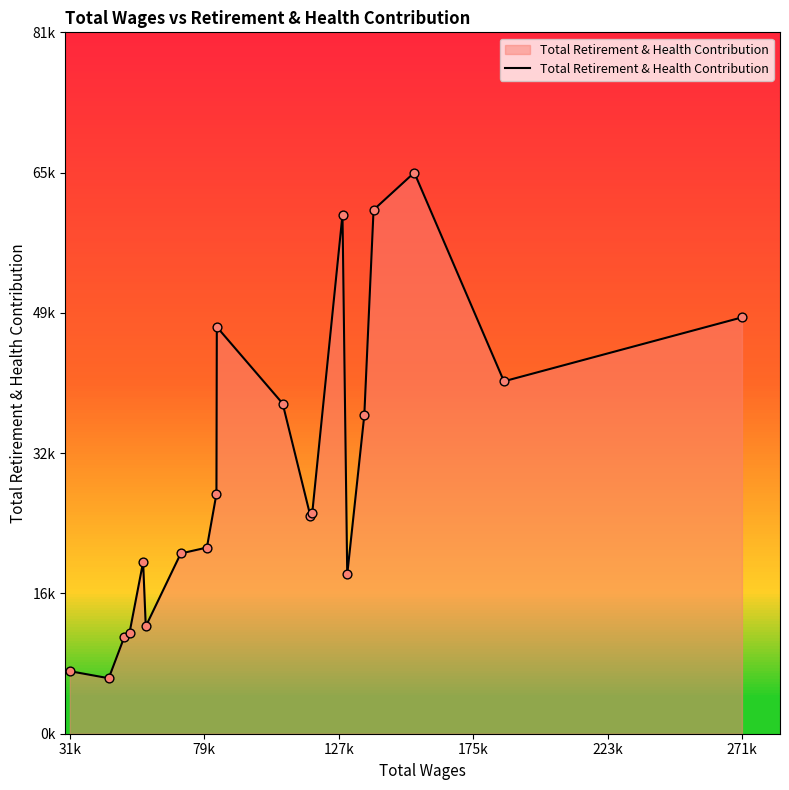

Which has a higher value, 79k or 19?

19